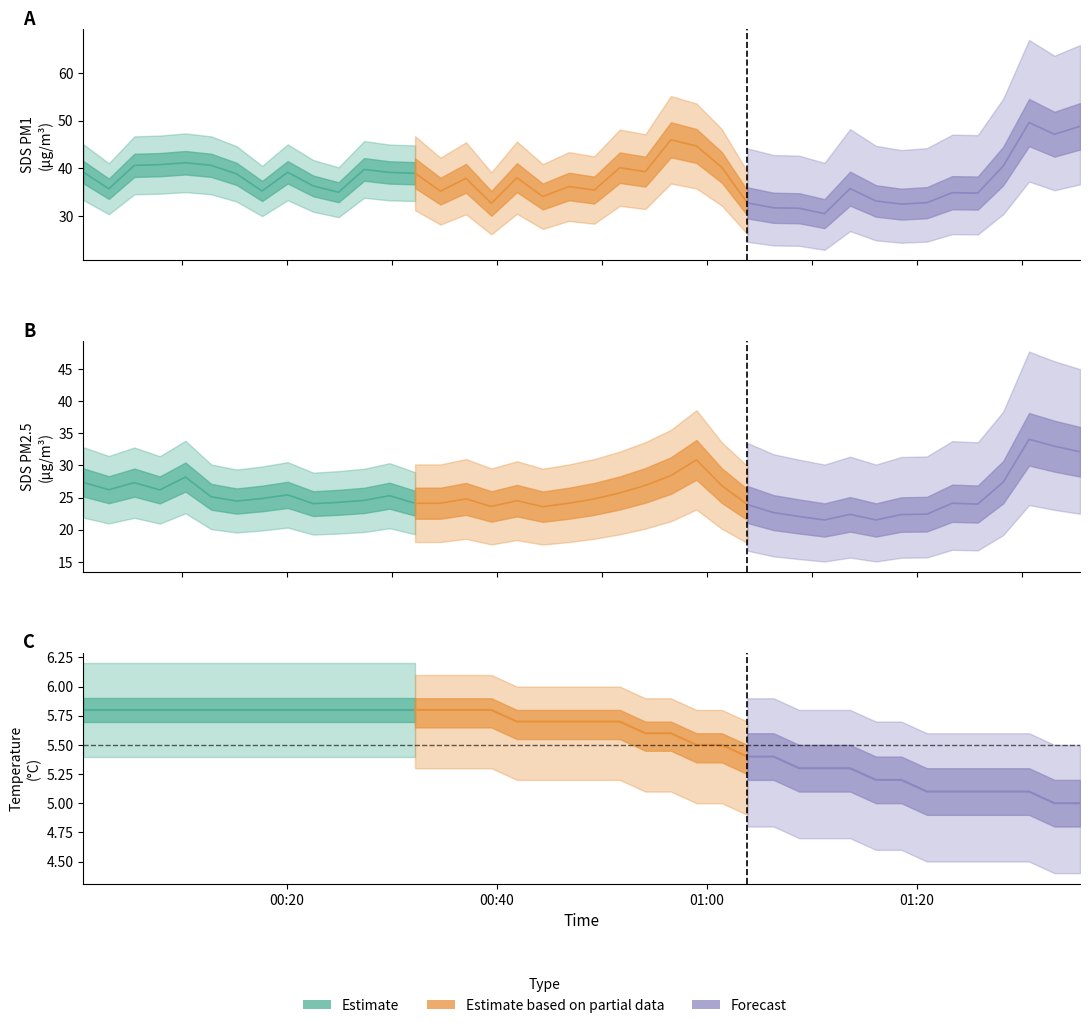

The value of SDS_P2 at 21 is 25.7. True or false?

True